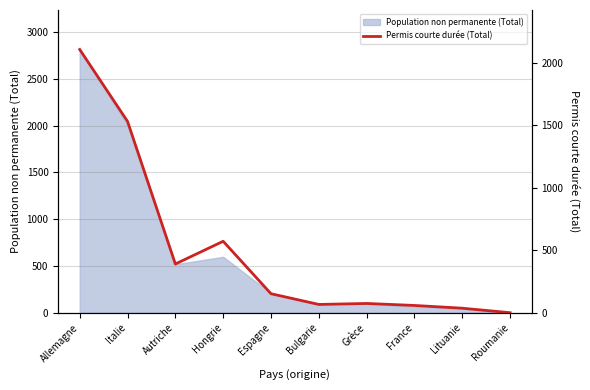

At which category does the chart reach its peak across all series?

Allemagne